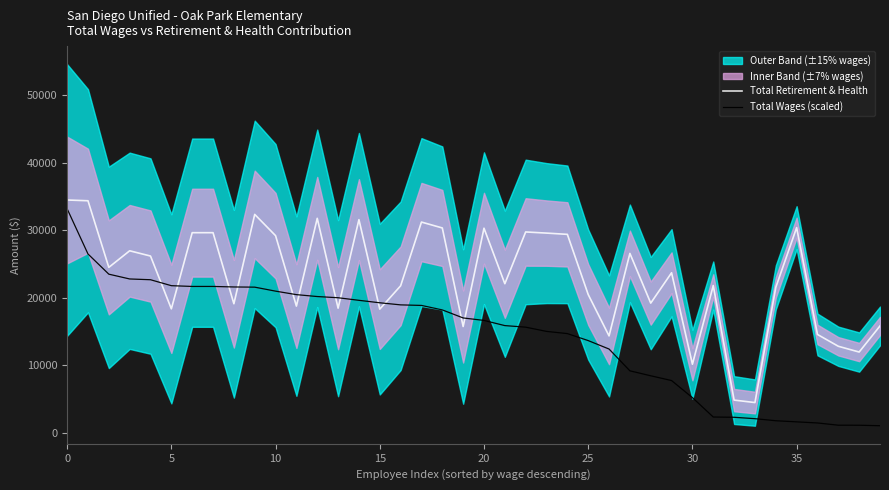

What is the difference between the Total Wages (scaled) values at 32 and 11?

18165.2